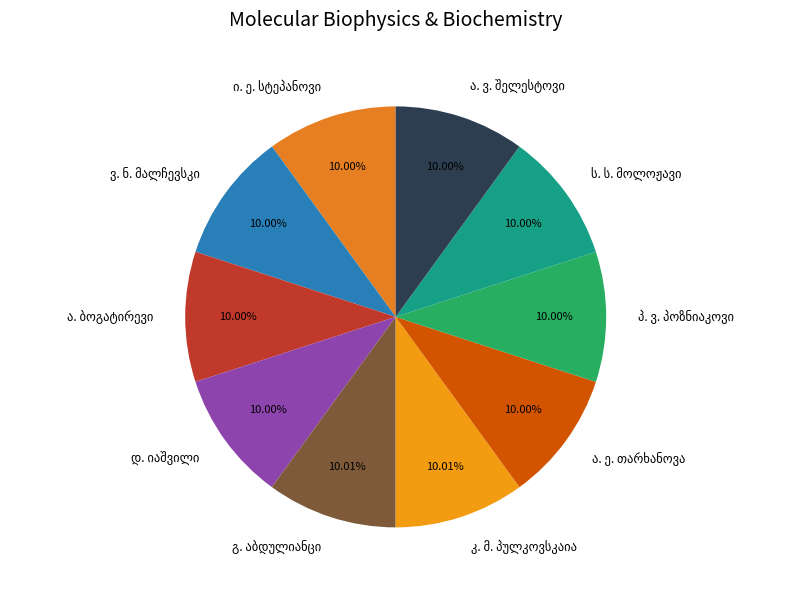

Is there any slice that represents more than half of the pie?

No